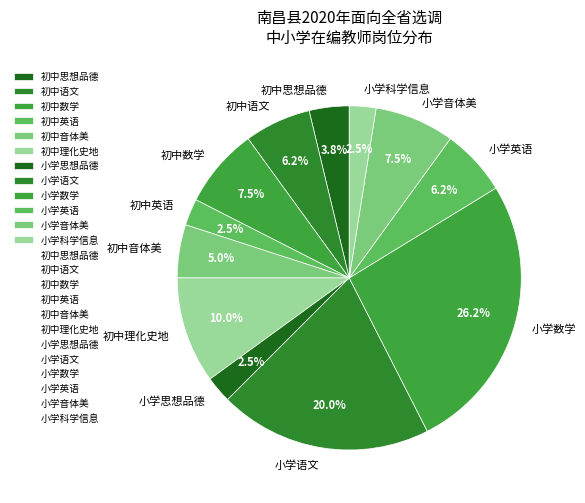

To the nearest percent, what is the average slice percentage?

8%